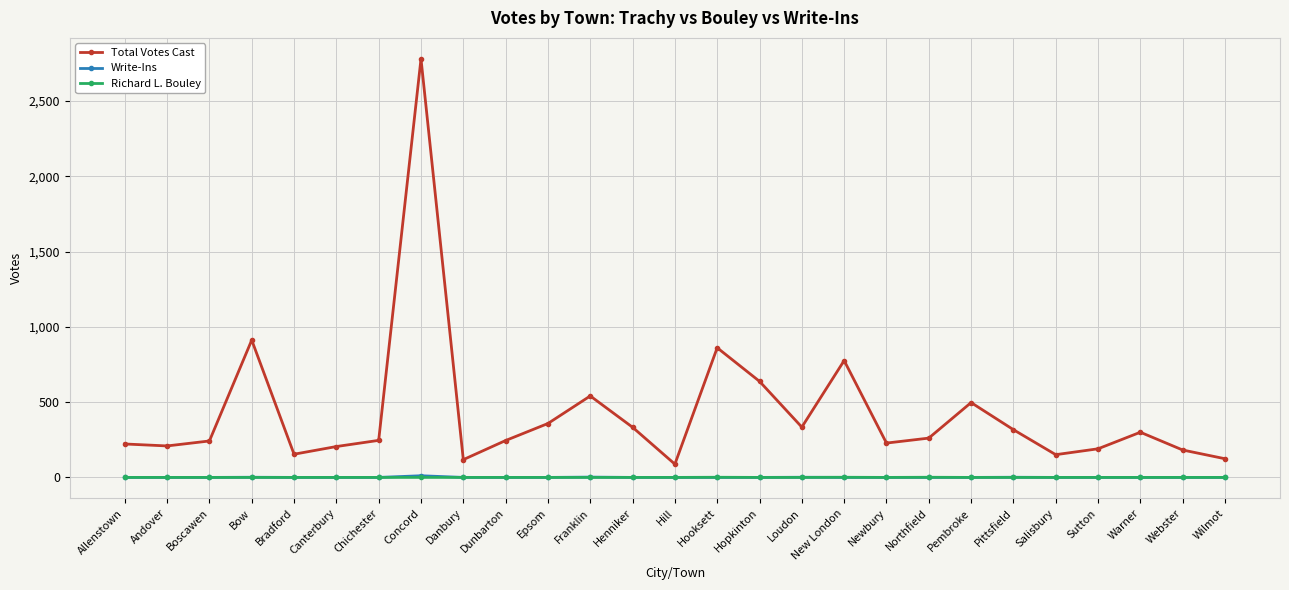

True or false: Total Votes Cast has more than 1 points higher than both neighbors.

True